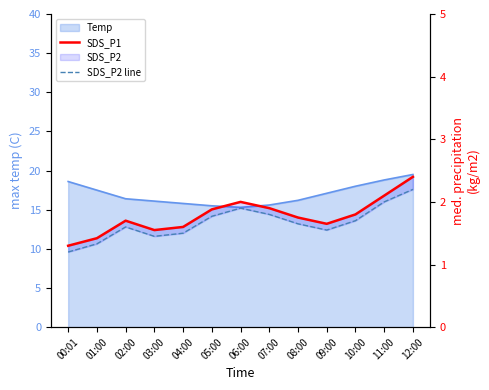

True or false: SDS_P1 and SDS_P2 line intersect in this chart.

False